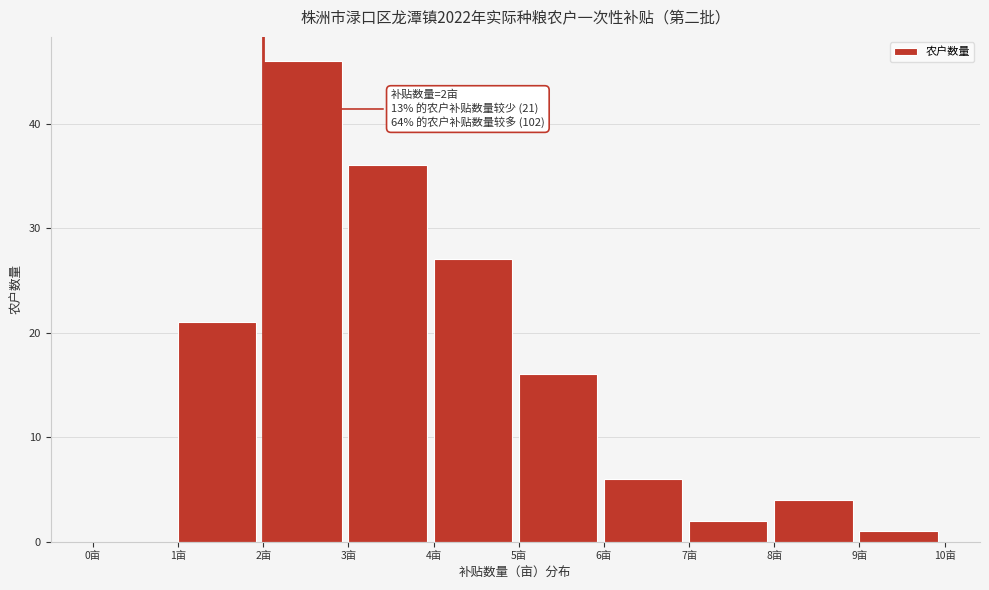

Over which range of the x-axis is the bar tallest?

2 to 3